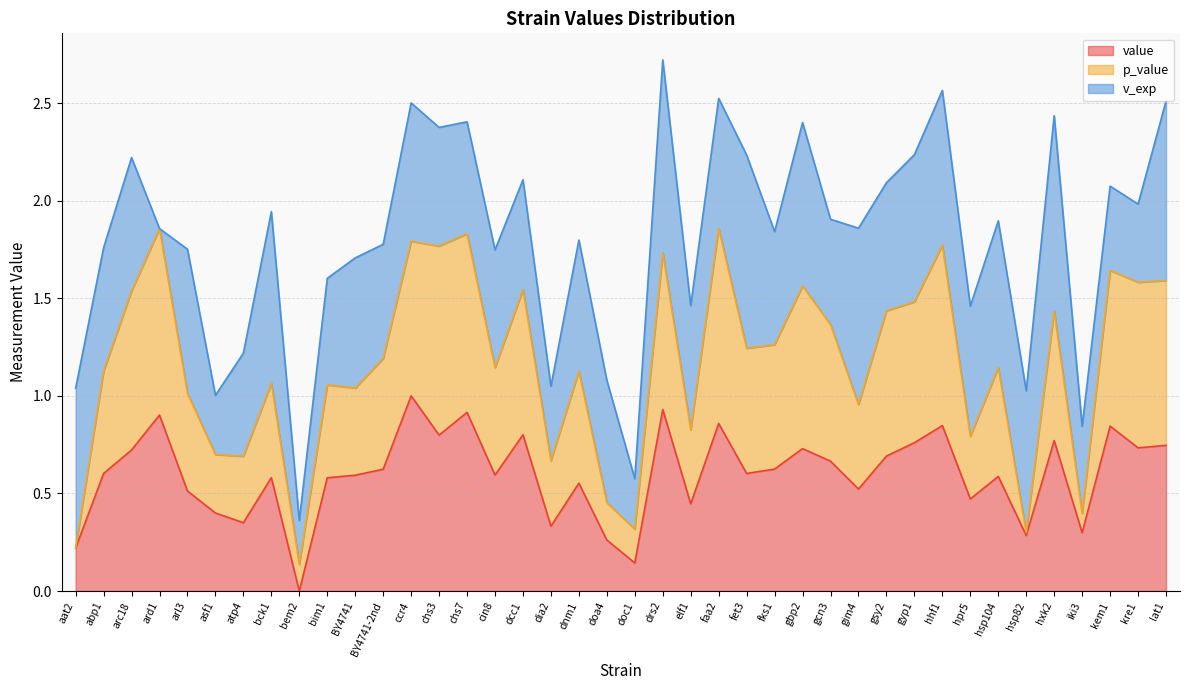

What is the value of the value point at the 23rd from the left?

0.4